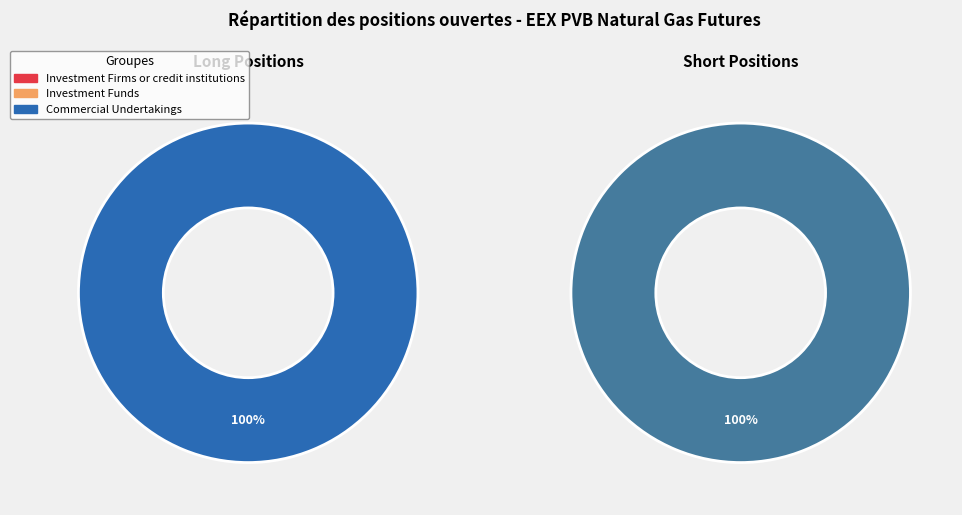

Does any single category account for the majority?

Yes